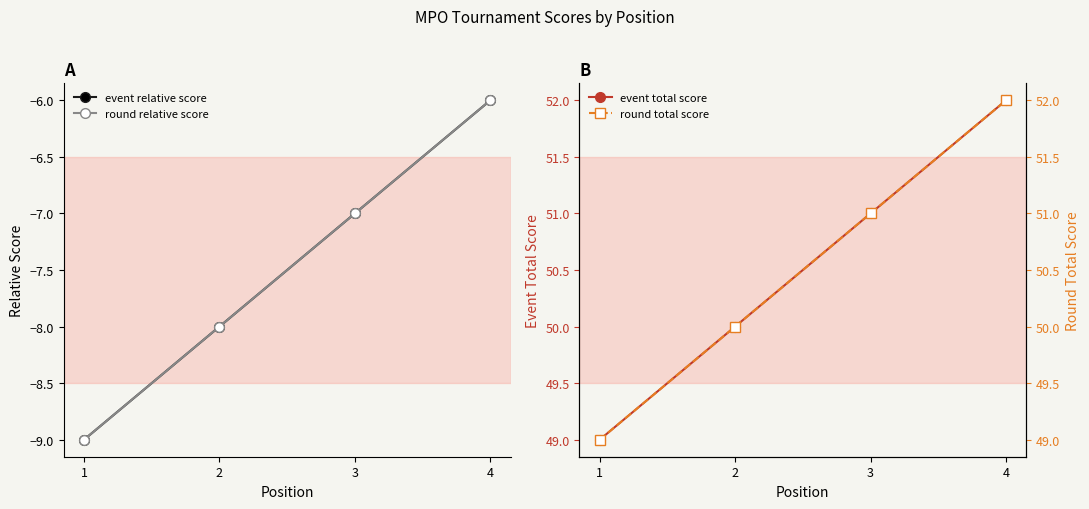

How many values in the event relative score series exceed -7?

1